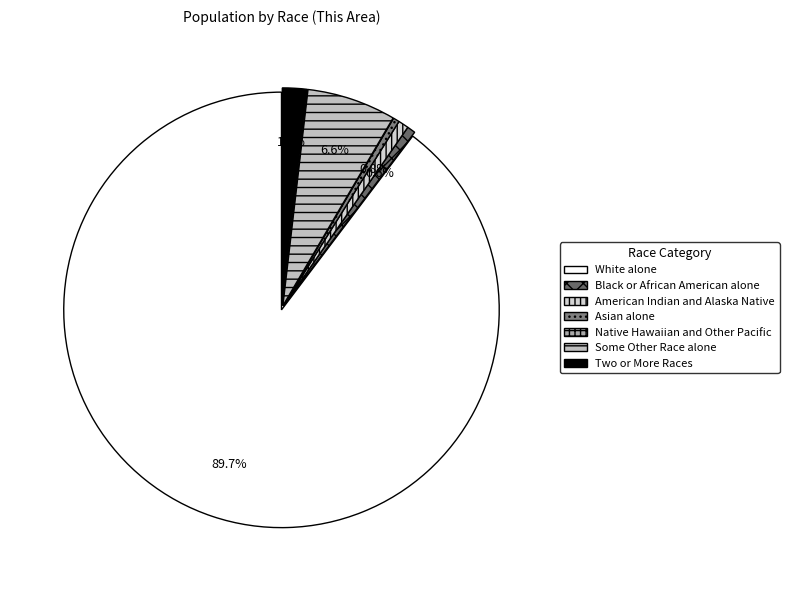

Count the number of slices in the pie.

7